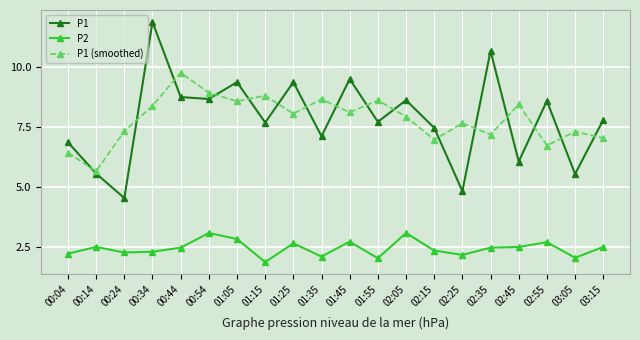

Which series has the widest spread of values?

P1